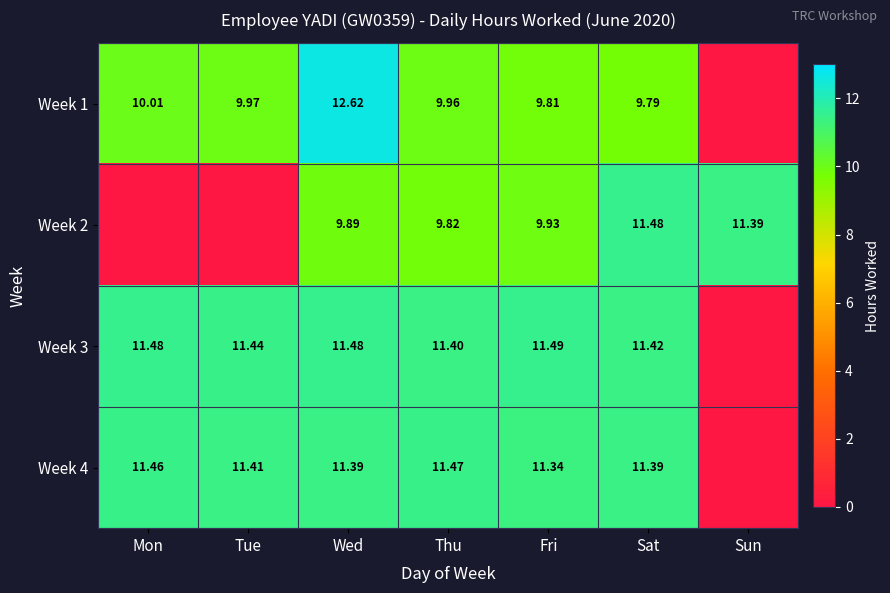

Rank the series at Tue from highest to lowest value.

Week 3, Week 4, Week 1, Week 2